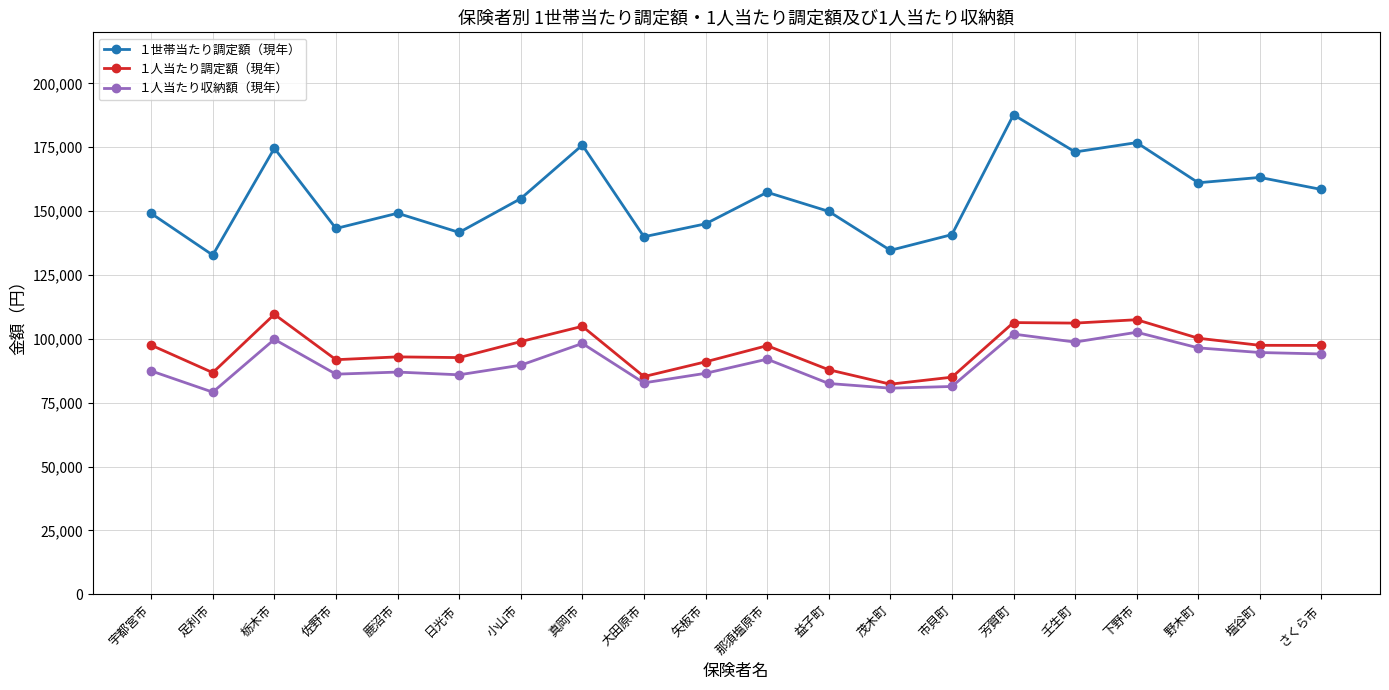

Is it true that １世帯当たり調定額（現年） equals 134658.5 at 茂木町?

True